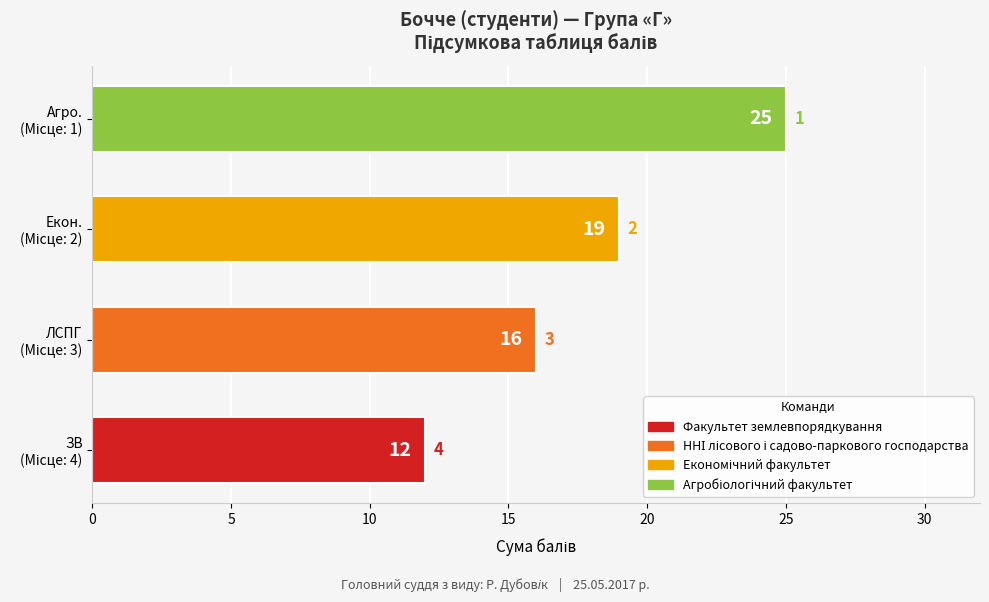

What is the average value?

18